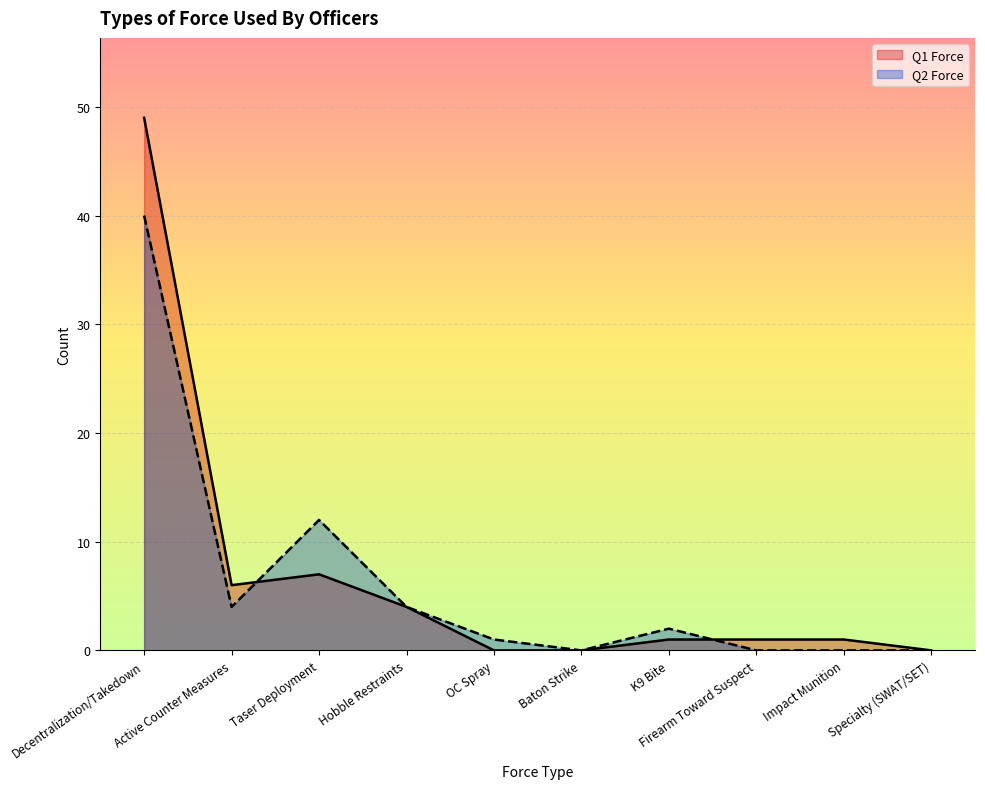

Reading left to right, transcribe all the data shown in this chart.

Q1 Force: 49	6	7	4	0	0	1	1	1	0
Q2 Force: 40	4	12	4	1	0	2	0	0	0